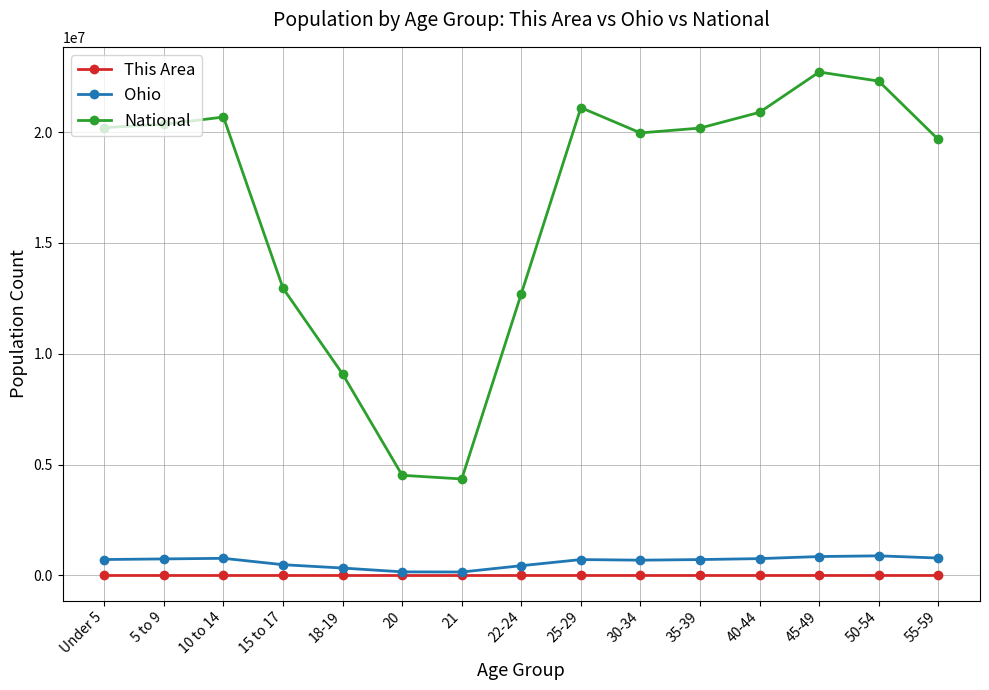

True or false: Ohio has more than 2 interior local peaks.

True